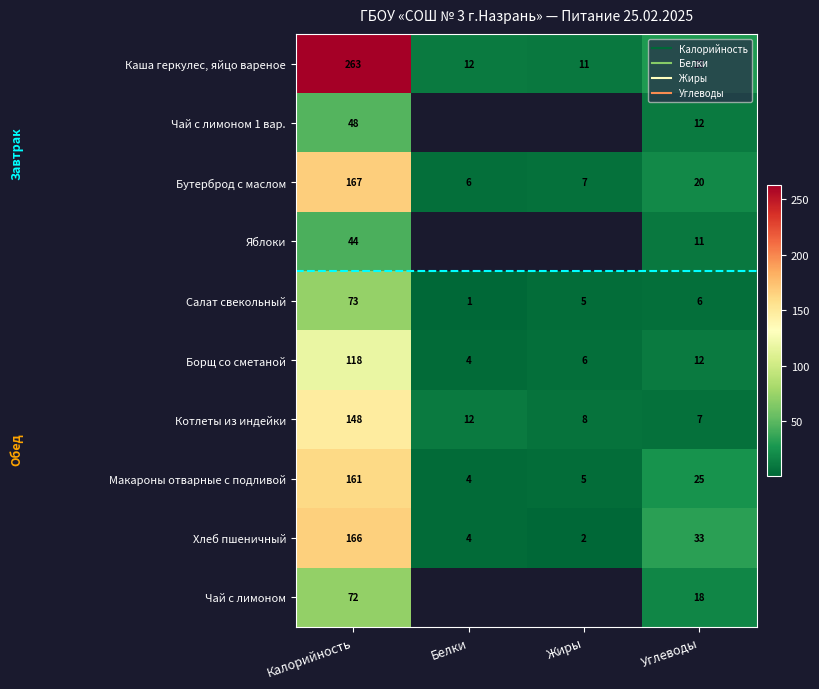

What is the minimum value shown in the chart?

1.0